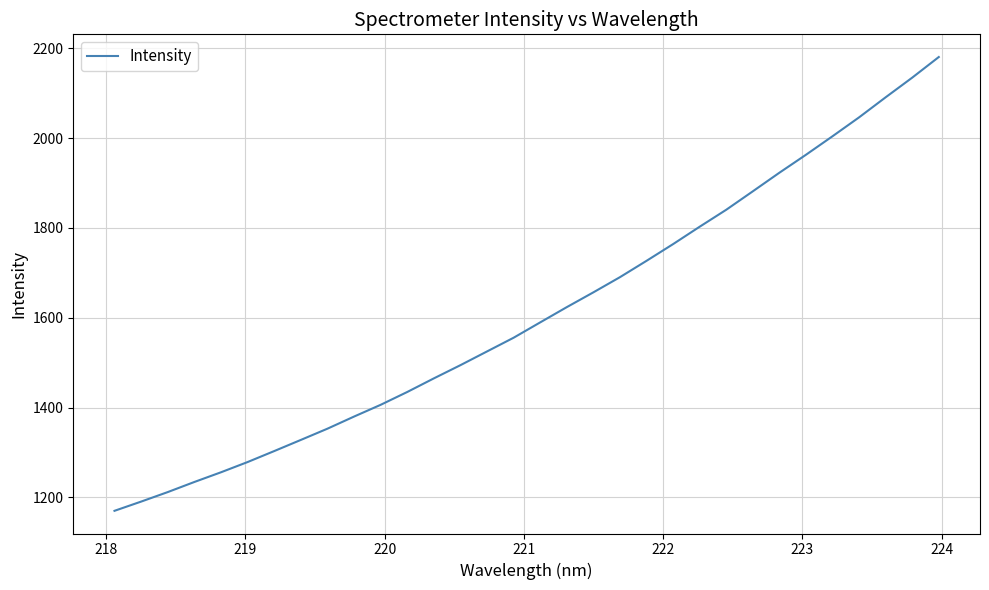

What is the difference between the maximum and minimum values?

1010.2